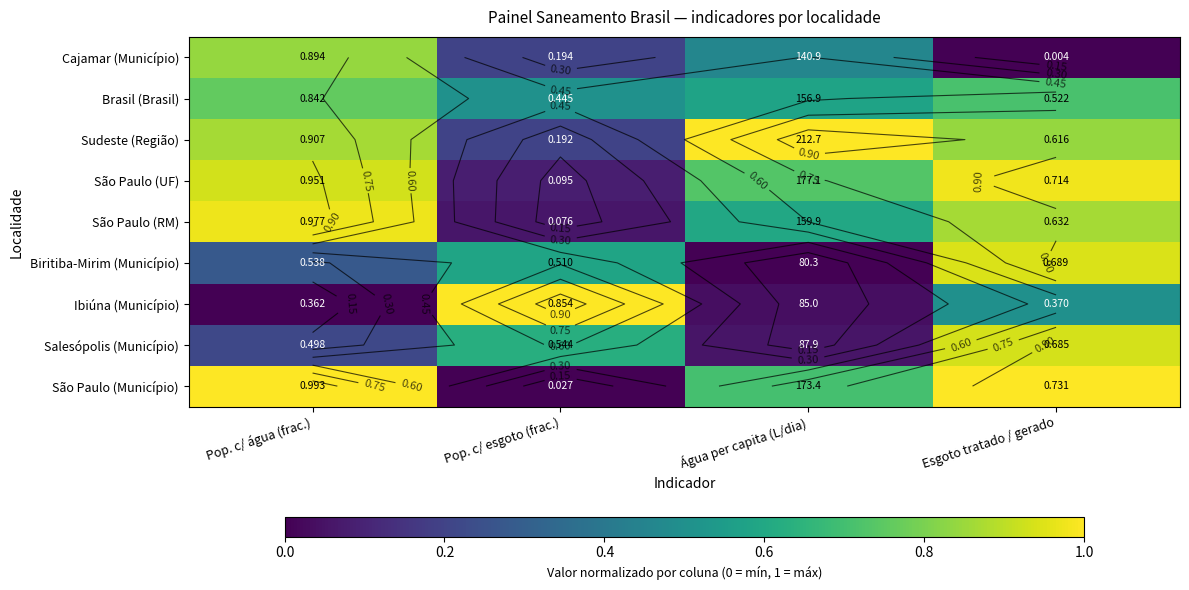

Between Esgoto tratado / gerado and Pop. c/ água (frac.), which is larger?

Pop. c/ água (frac.)